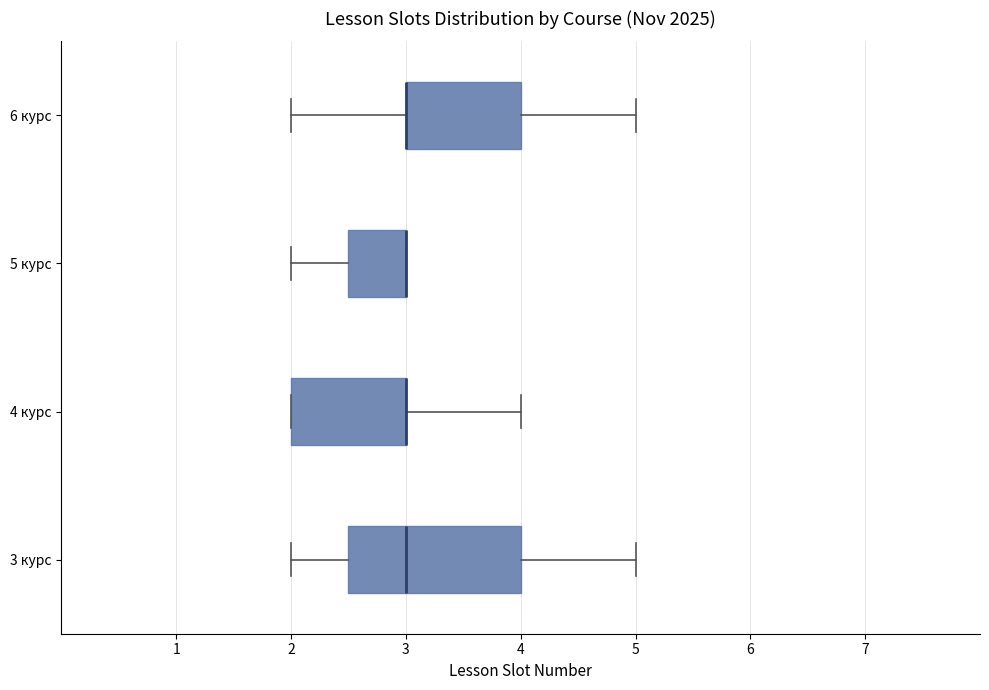

Where does the median line of the box for 3 курс sit on the x-axis? The values are not printed on the chart, so give them approximately, as read against the axis.

3.0